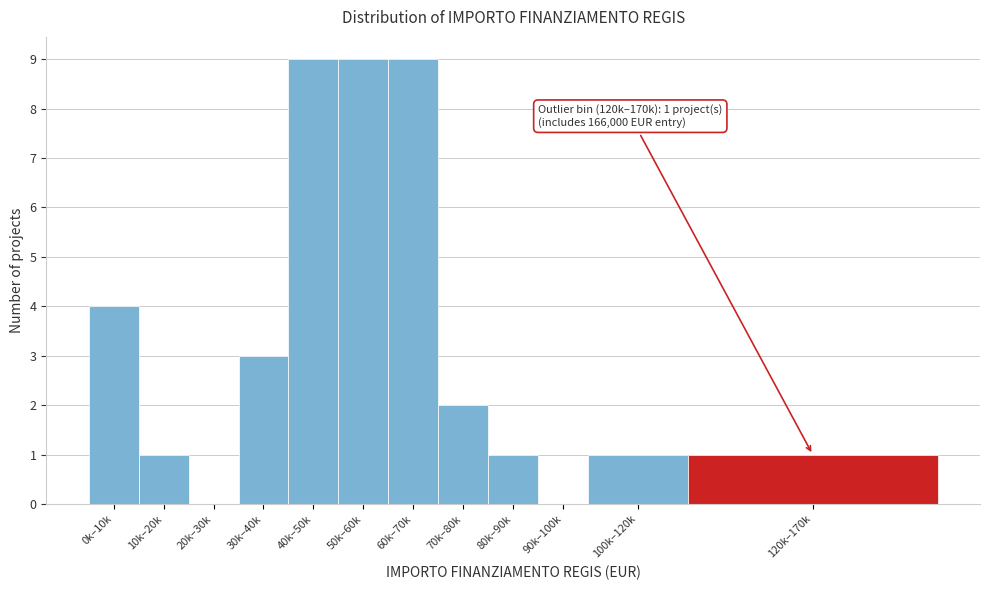

Reading left to right, extract all data points from this chart.

0k–10k=4	10k–20k=1	20k–30k=0	30k–40k=3	40k–50k=9	50k–60k=9	60k–70k=9	70k–80k=2	80k–90k=1	90k–100k=0	100k–120k=1	120k–170k=1